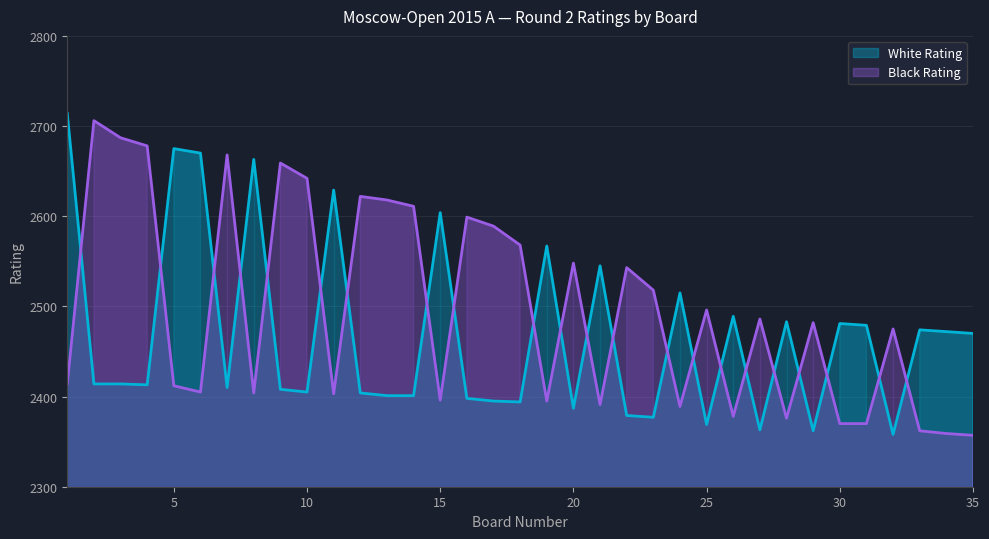

Where is Black Rating nearest to the value 2531?

22